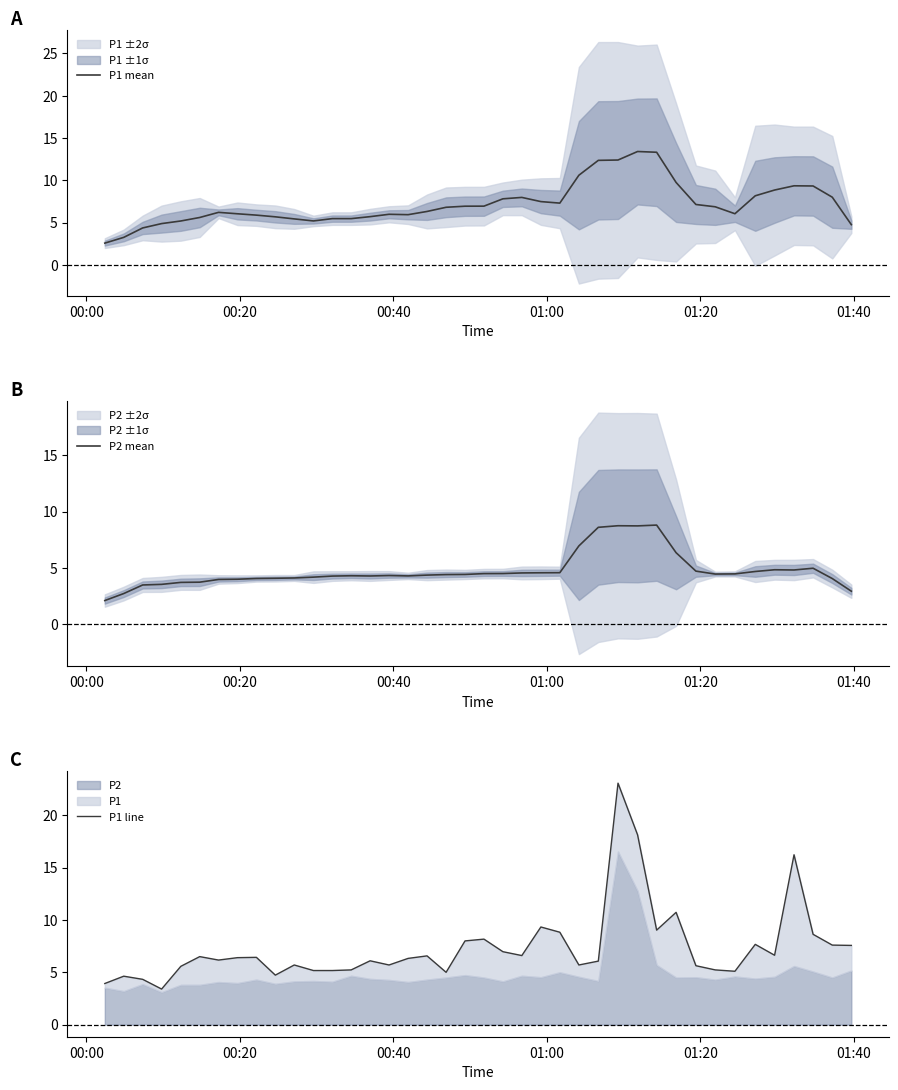

What is the highest value of the P1 mean series?

13.4